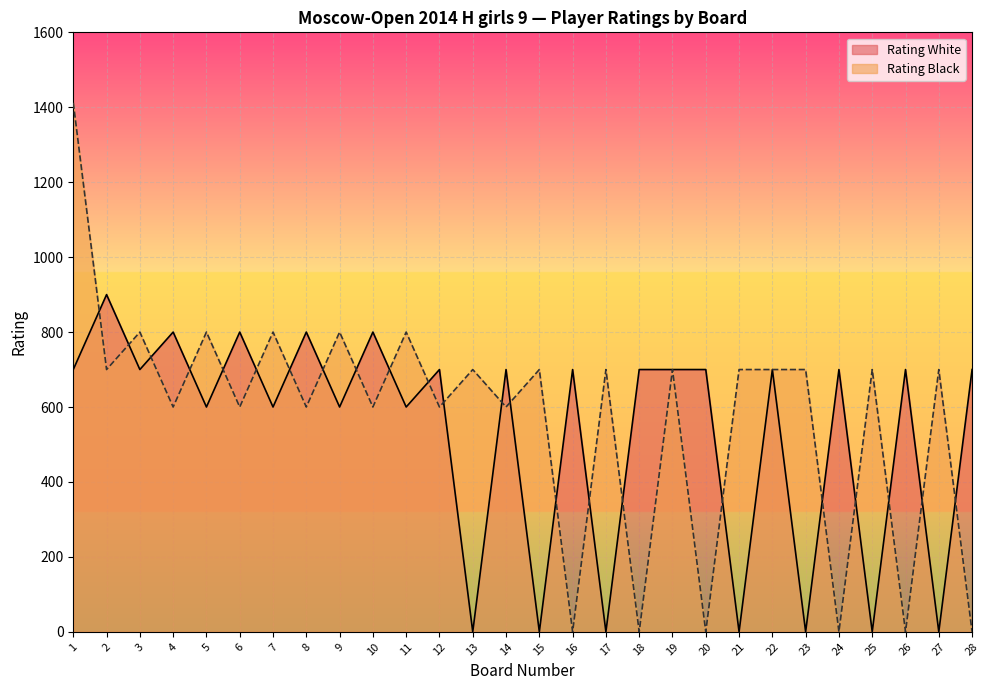

Reading left to right, extract all data points from this chart.

Rating White: 700	900	700	800	600	800	600	800	600	800	600	700	0	700	0	700	0	700	700	700	0	700	0	700	0	700	0	700
Rating Black: 1412	700	800	600	800	600	800	600	800	600	800	600	700	600	700	0	700	0	700	0	700	700	700	0	700	0	700	0